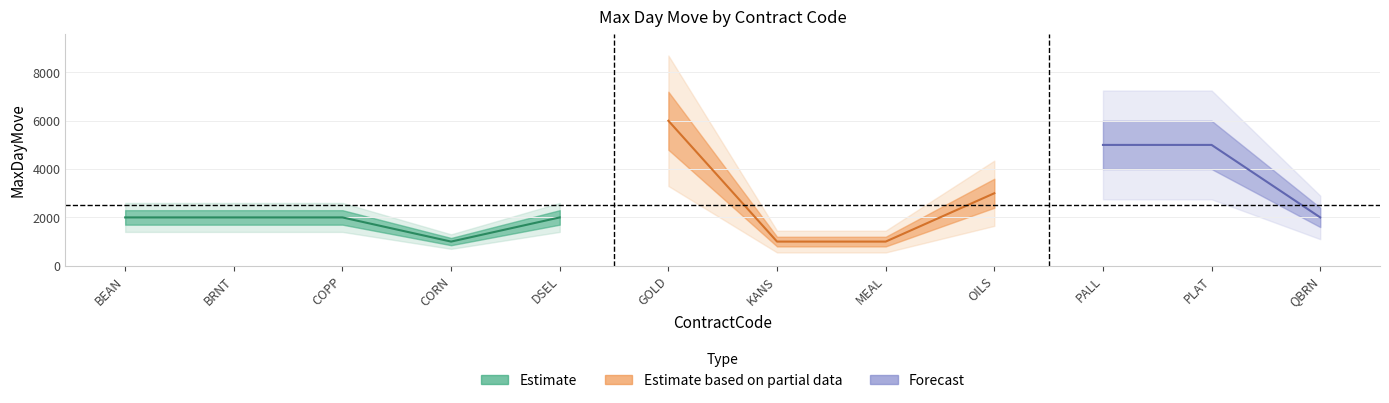

Rank the categories by value from highest to lowest.

GOLD, PALL, PLAT, OILS, BEAN, BRNT, COPP, DSEL, QBRN, CORN, KANS, MEAL